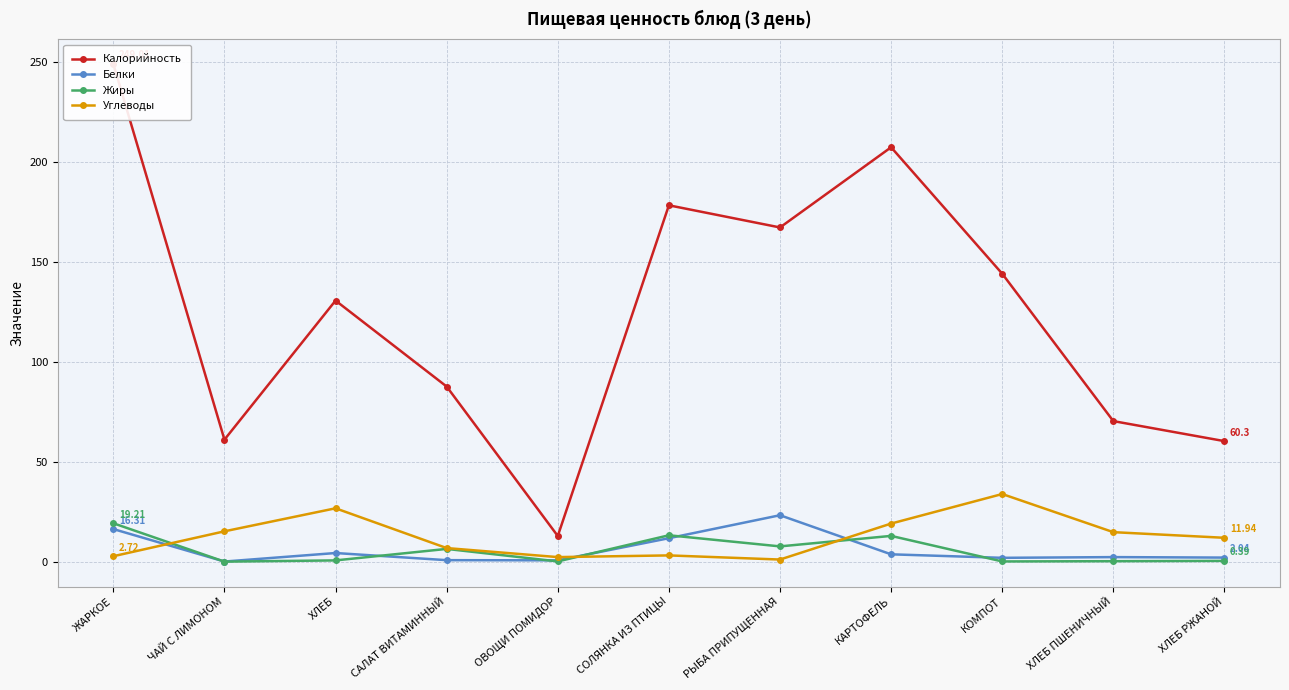

What position from the left is САЛАТ ВИТАМИННЫЙ?

4